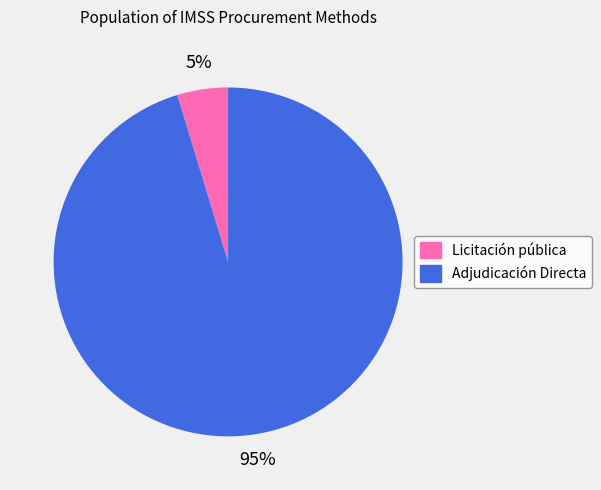

Is there any slice that represents more than half of the pie?

Yes